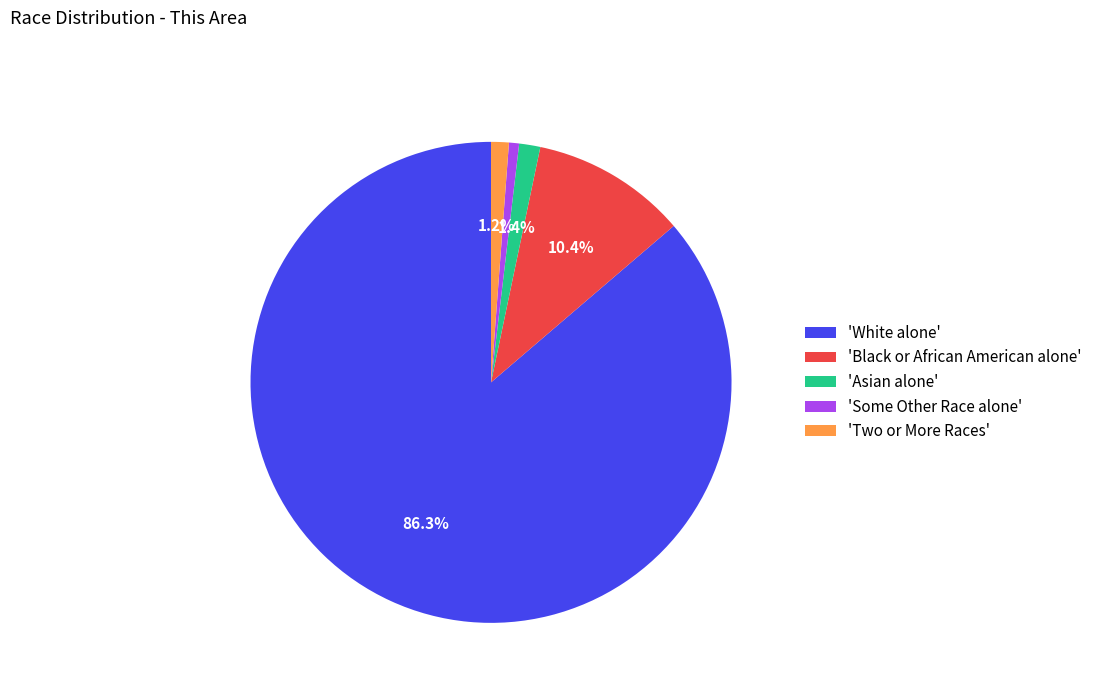

How many segments does this pie chart have?

5